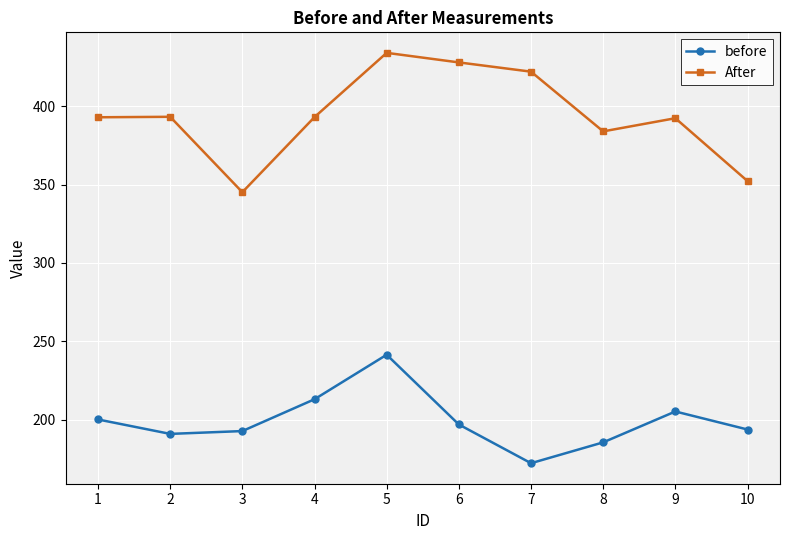

What is the difference between the highest and lowest values at 10?

158.5